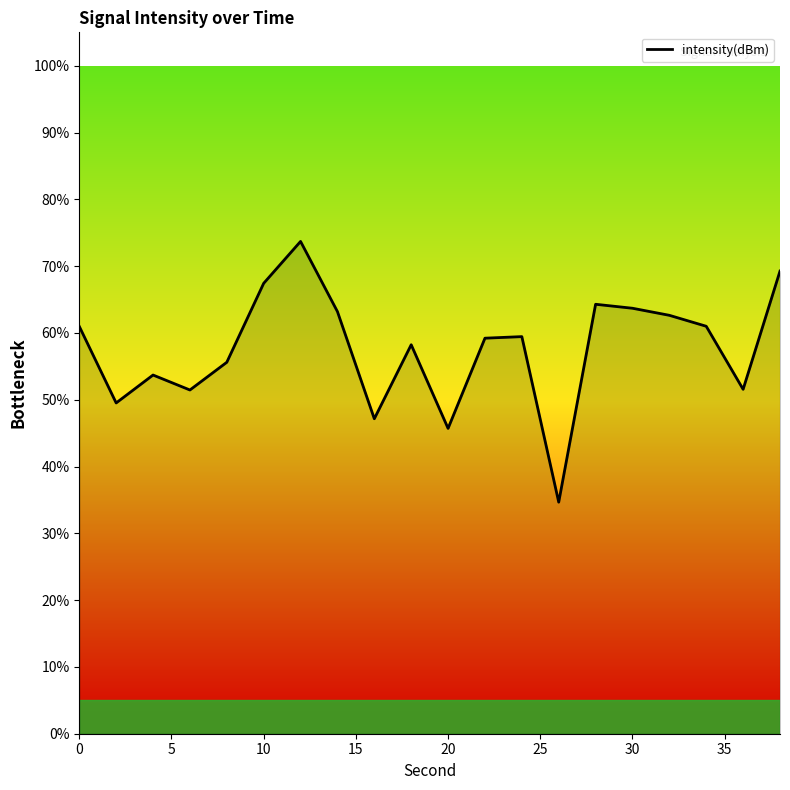

Does the chart have visible grid lines?

No